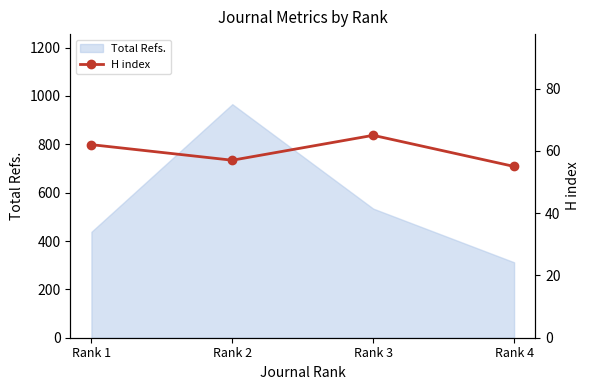

Reading left to right, what are all the values shown in this chart?

Rank 1=62	Rank 2=57	Rank 3=65	Rank 4=55